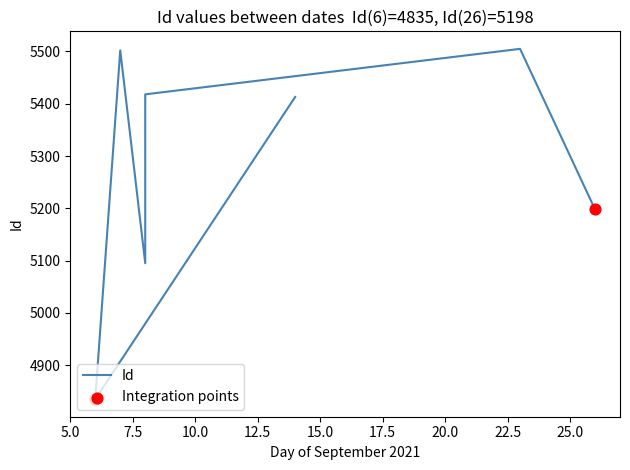

Approximately how many times larger is the value at 2021-09-26 compared to 2021-09-23?

0.9